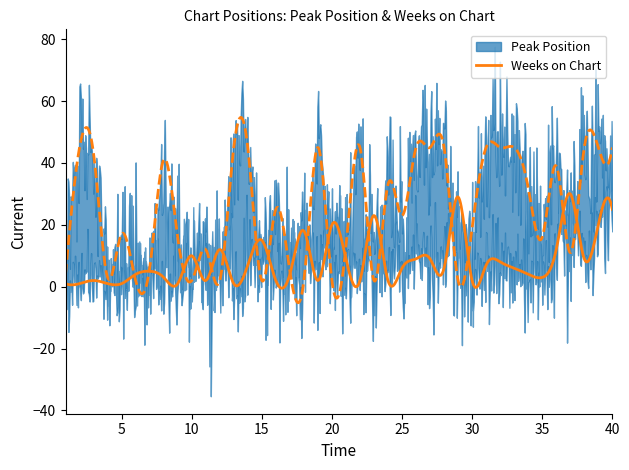

What is the value of the Peak Position point at the 21st from the left?

9